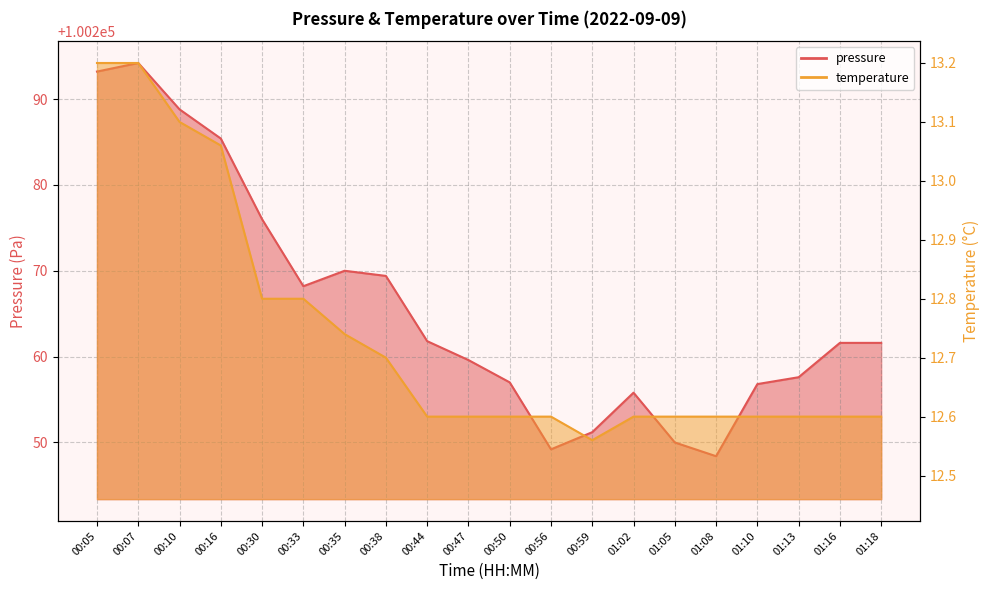

In pressure, how many points are lower than both neighbors (excluding endpoints)?

3